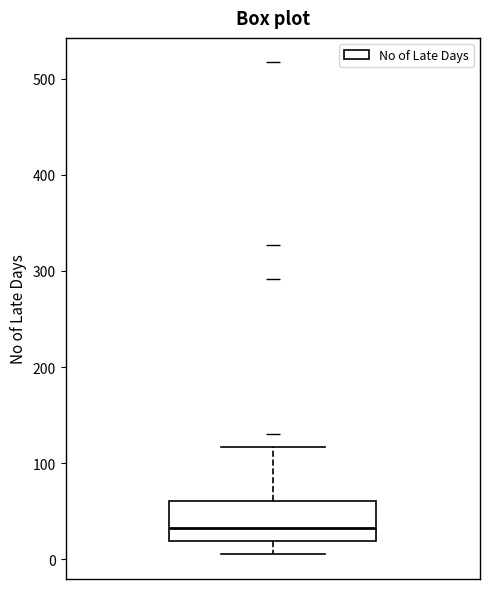

Where is the upper edge of the box on the y-axis? The values are not printed on the chart, so give them approximately, as read against the axis.

60